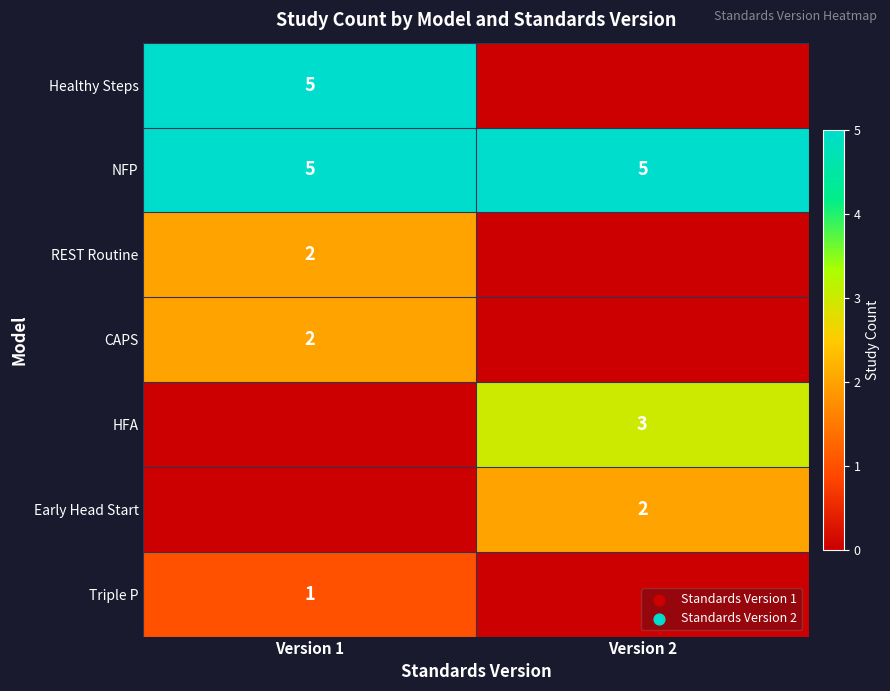

What is the approximate value of NFP at Version 1?

5